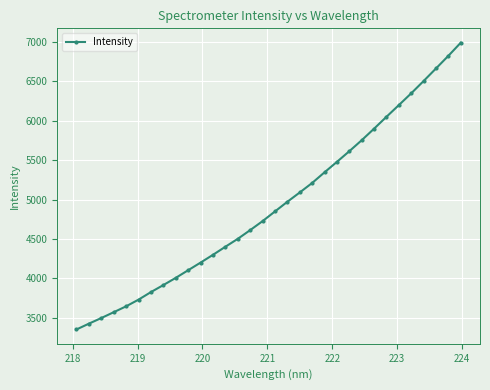

How many lines are shown in the chart?

1